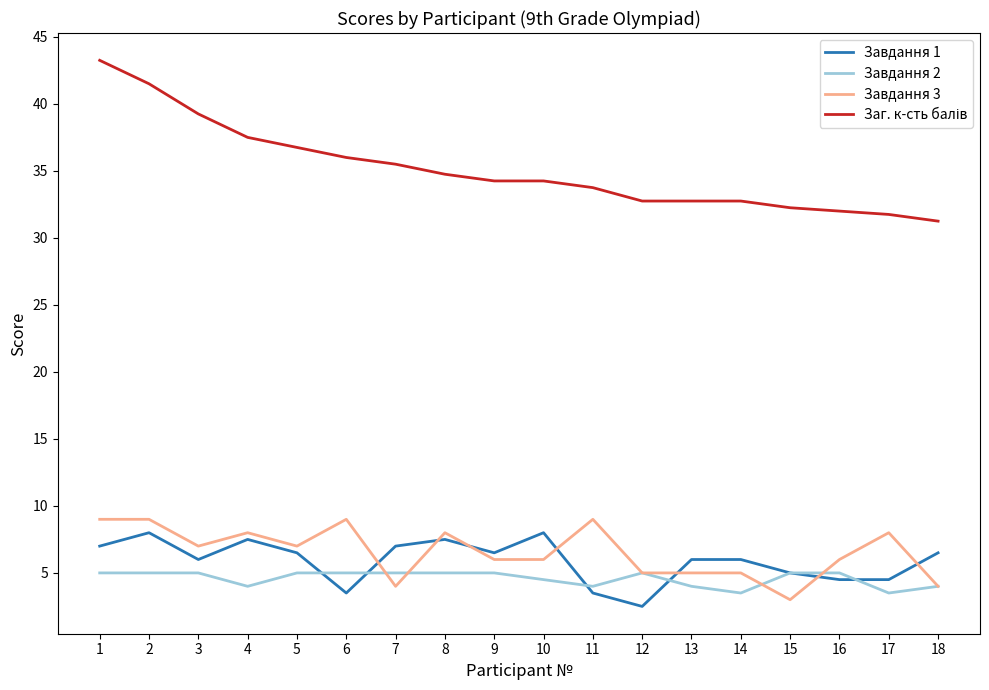

Is the value of Завдання 1 at 11 greater than the value of Завдання 2 at 9?

No